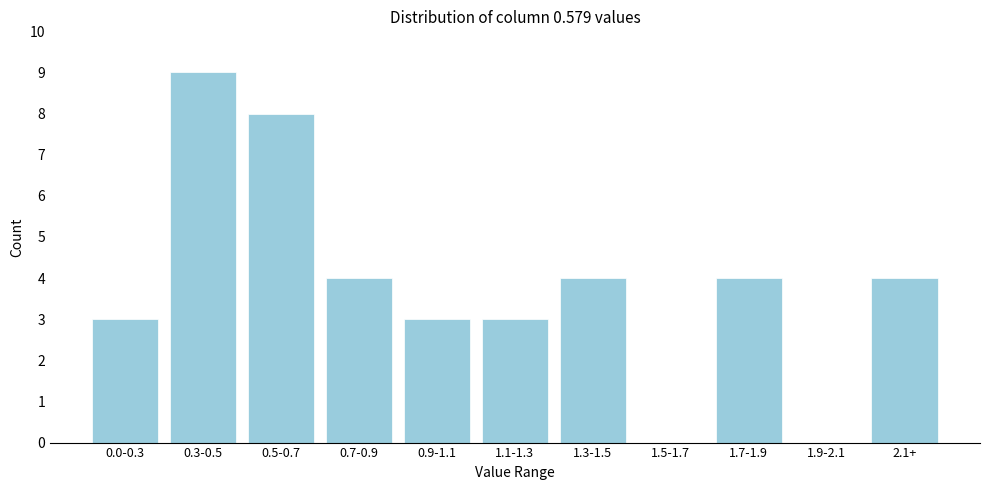

Reading left to right, extract all data points from this chart.

0.0-0.3=3	0.3-0.5=9	0.5-0.7=8	0.7-0.9=4	0.9-1.1=3	1.1-1.3=3	1.3-1.5=4	1.5-1.7=0	1.7-1.9=4	1.9-2.1=0	2.1+=4